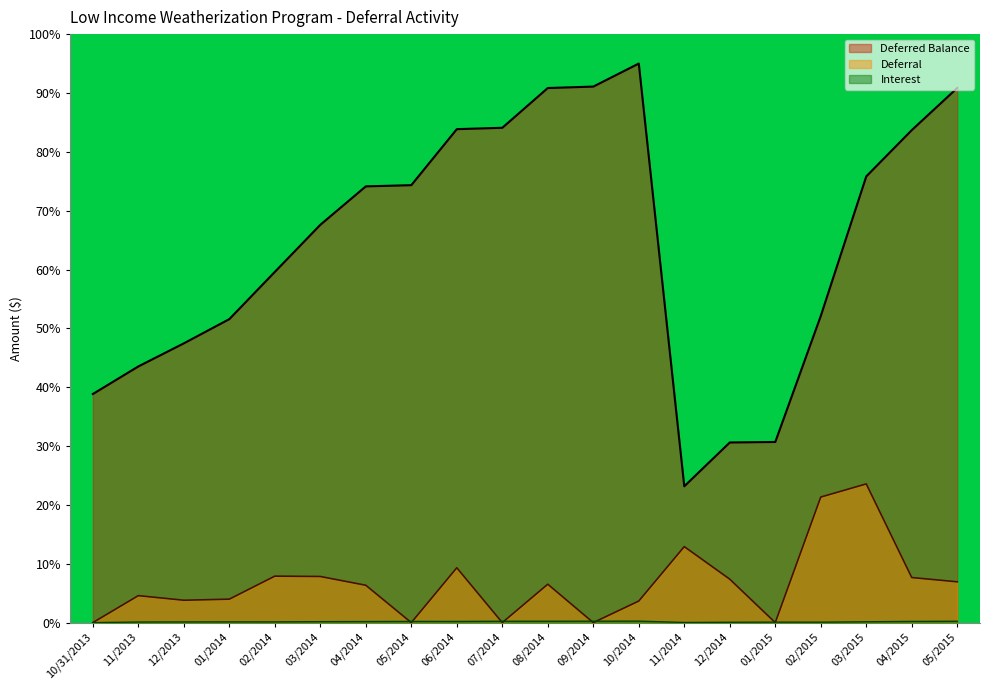

What is the maximum value for Deferral?

23.6